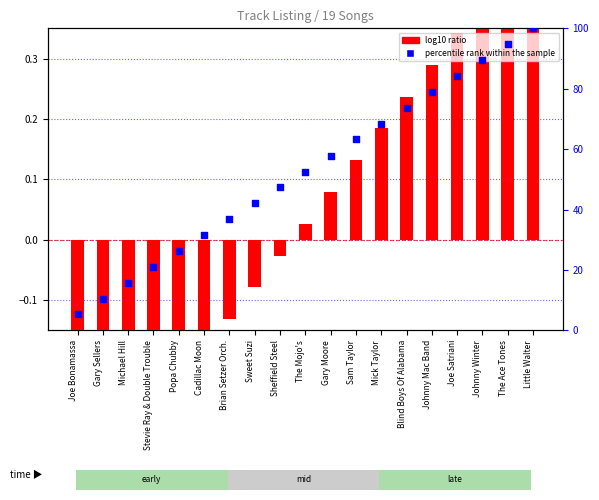

What is the total value across all series at Sweet Suzi?

42.0